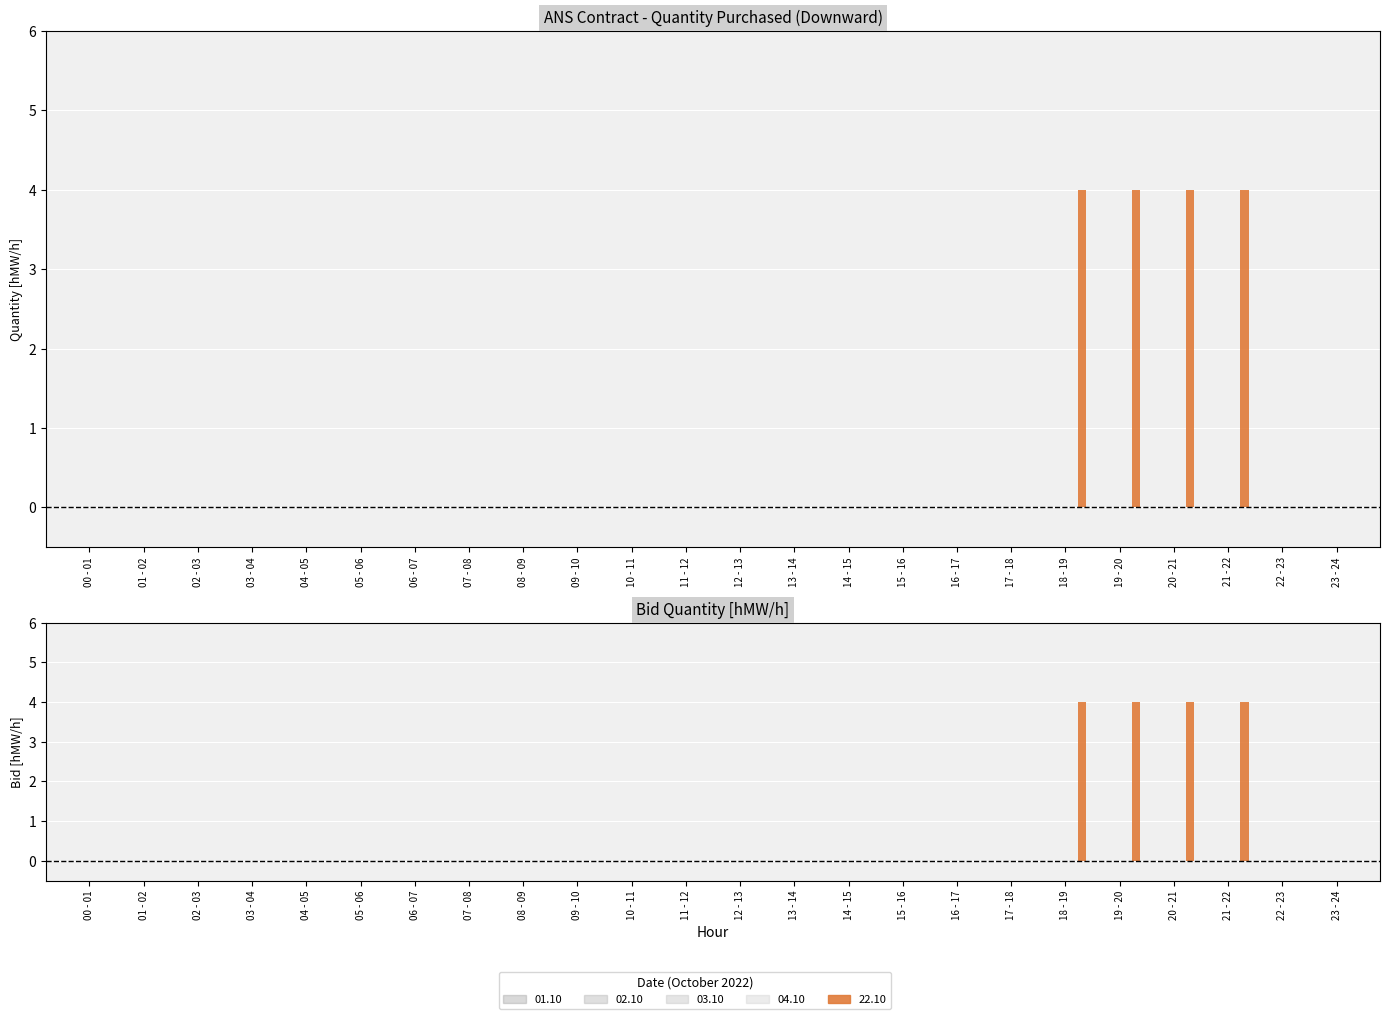

Is the value of 04.10 at 12 - 13 greater than the value of 01.10 at 04 - 05?

No